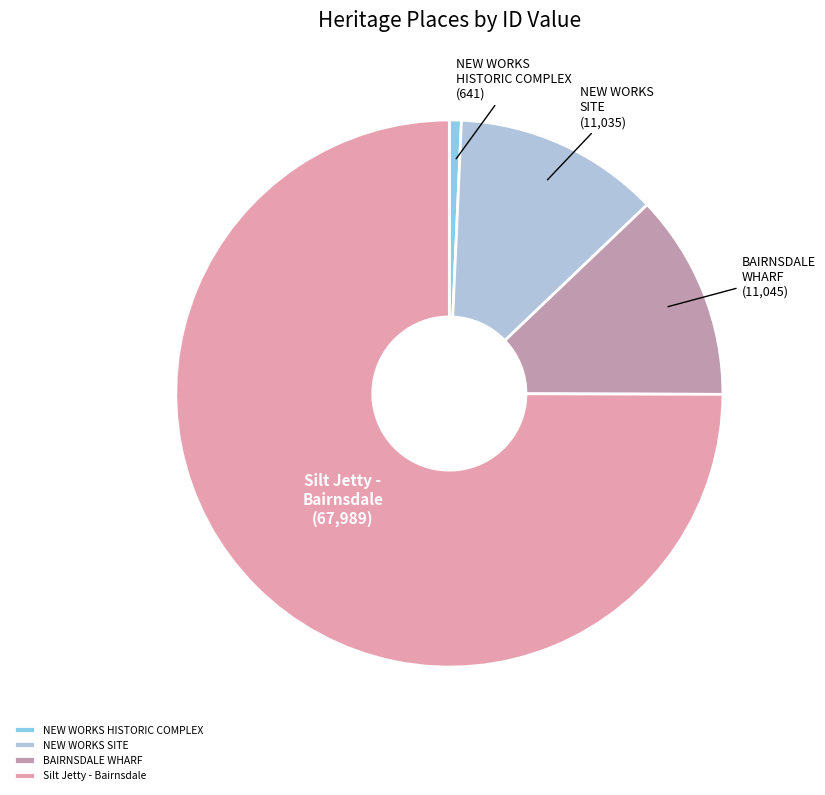

How many slices are in this pie chart?

4